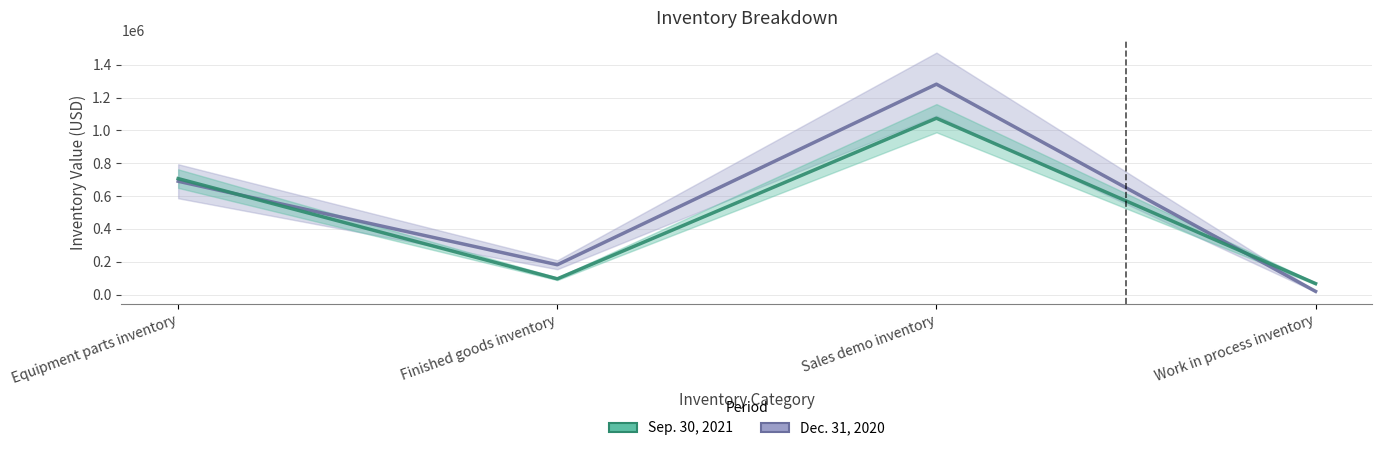

How many interior local valleys does the Sep. 30, 2021 series have?

1